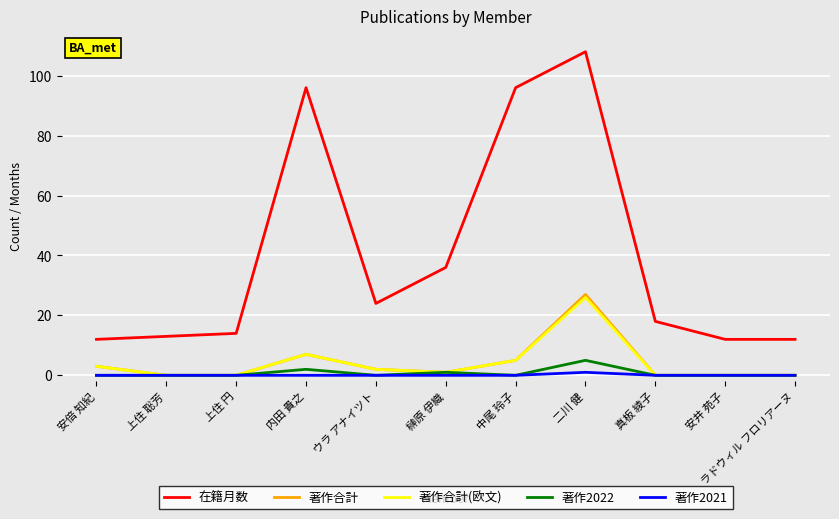

True or false: 在籍月数 and 著作2022 cross at least once.

False